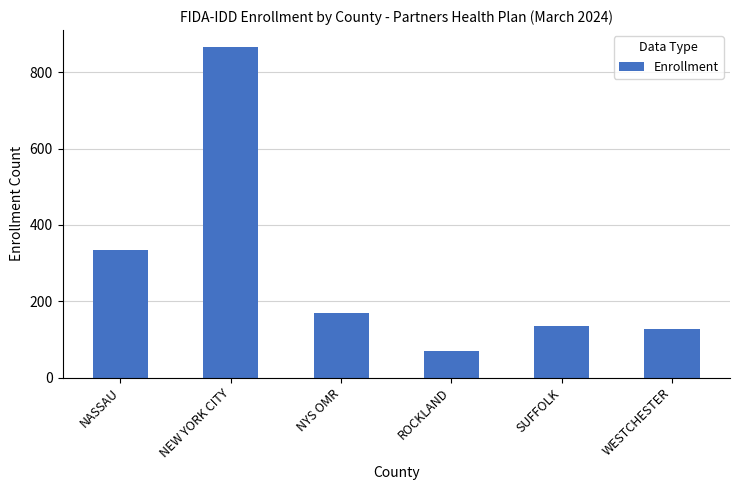

True or false: the data shows 200 at WESTCHESTER.

False